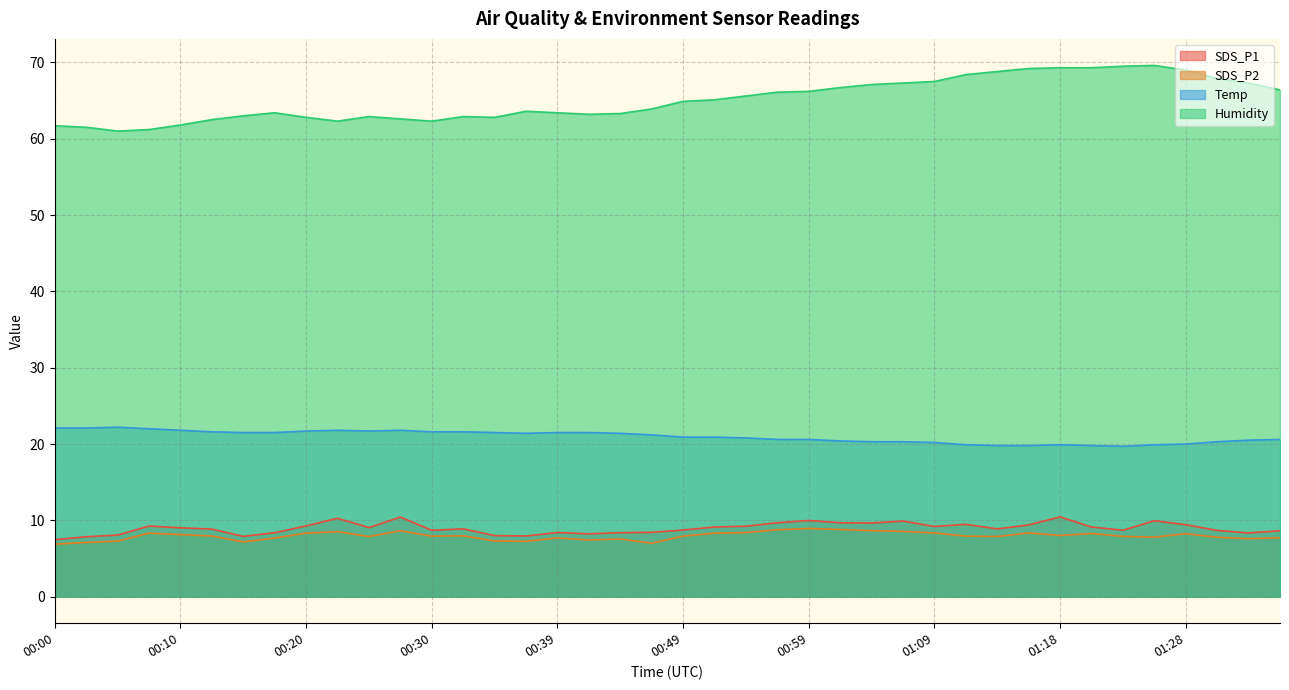

The value of Temp at 00:37 is 21.4. True or false?

True